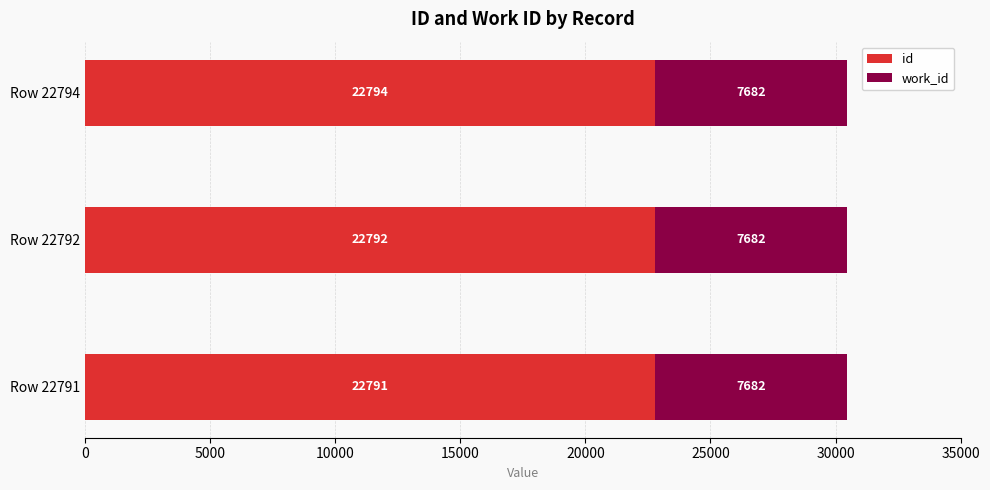

What is the sum of all id values?

68377